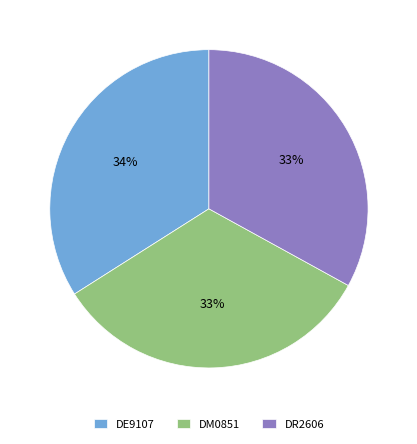

To the nearest percent, what is the difference between the DM0851 and DE9107 slice percentages?

1%